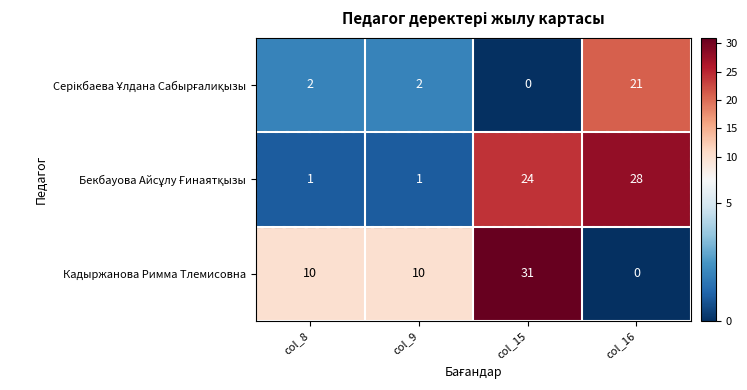

At how many categories does at least one series exceed 14?

2